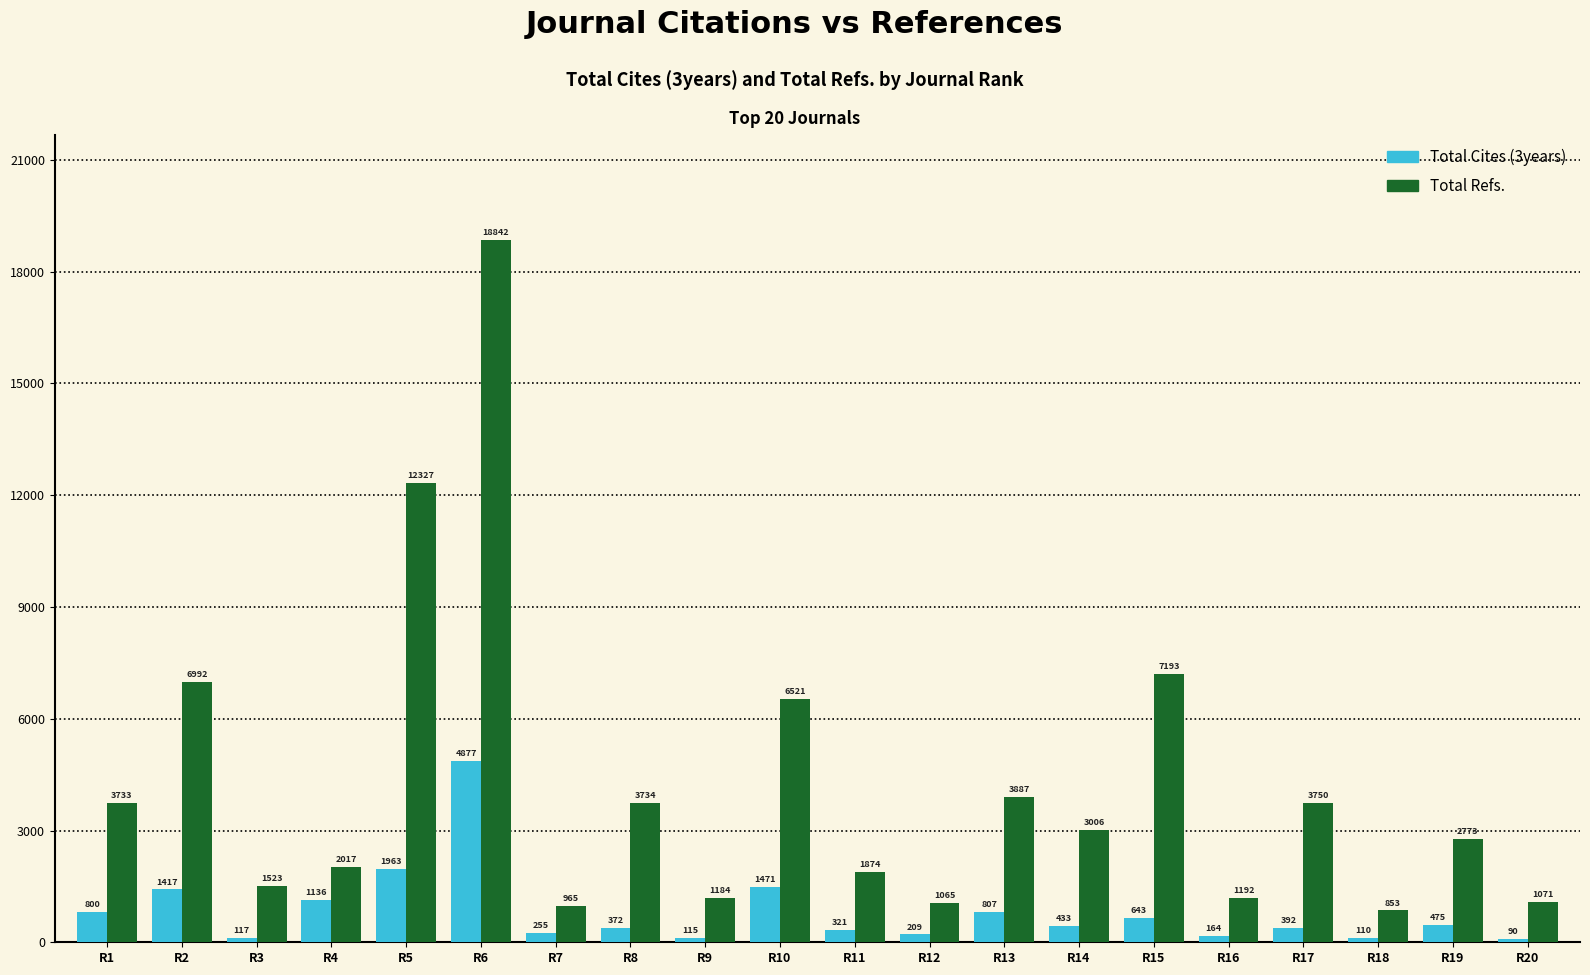

Which series has the widest spread of values?

Total Refs.